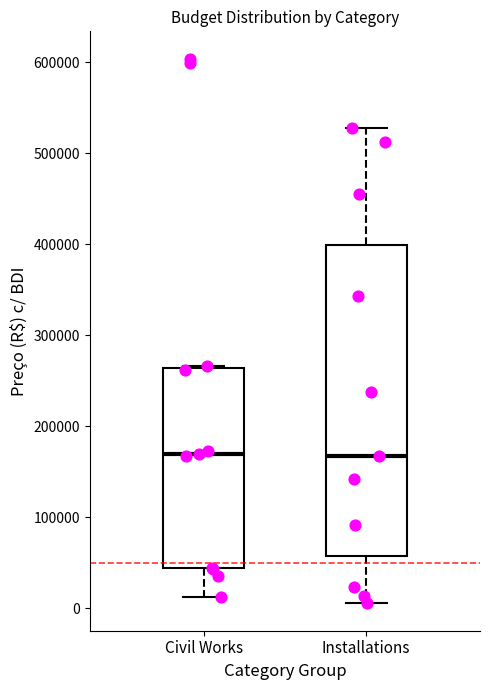

Which box is the tallest, from its lower edge to its upper edge?

Installations